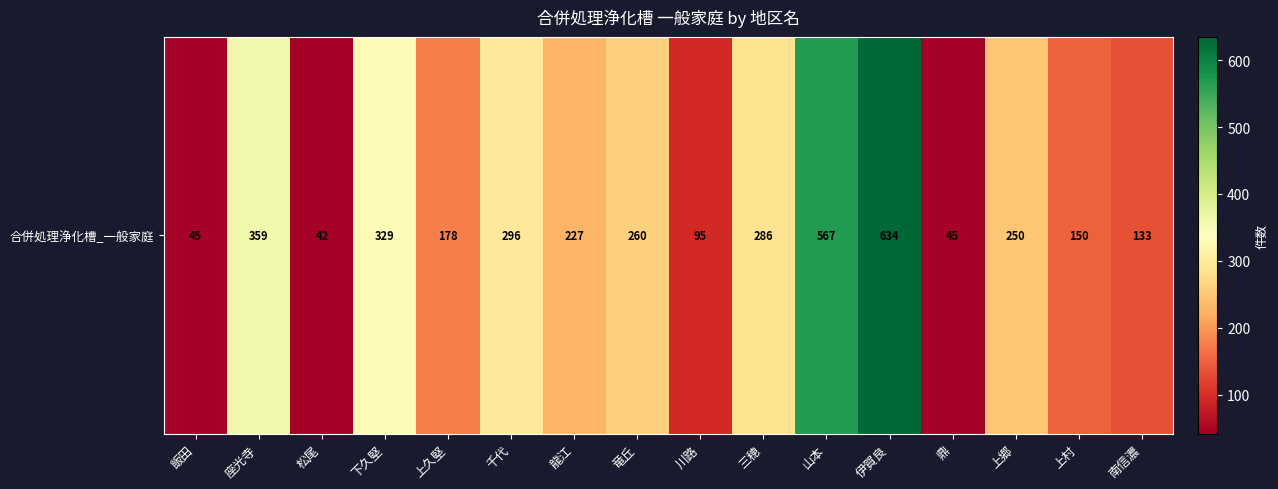

What value does the data have at 座光寺?

359